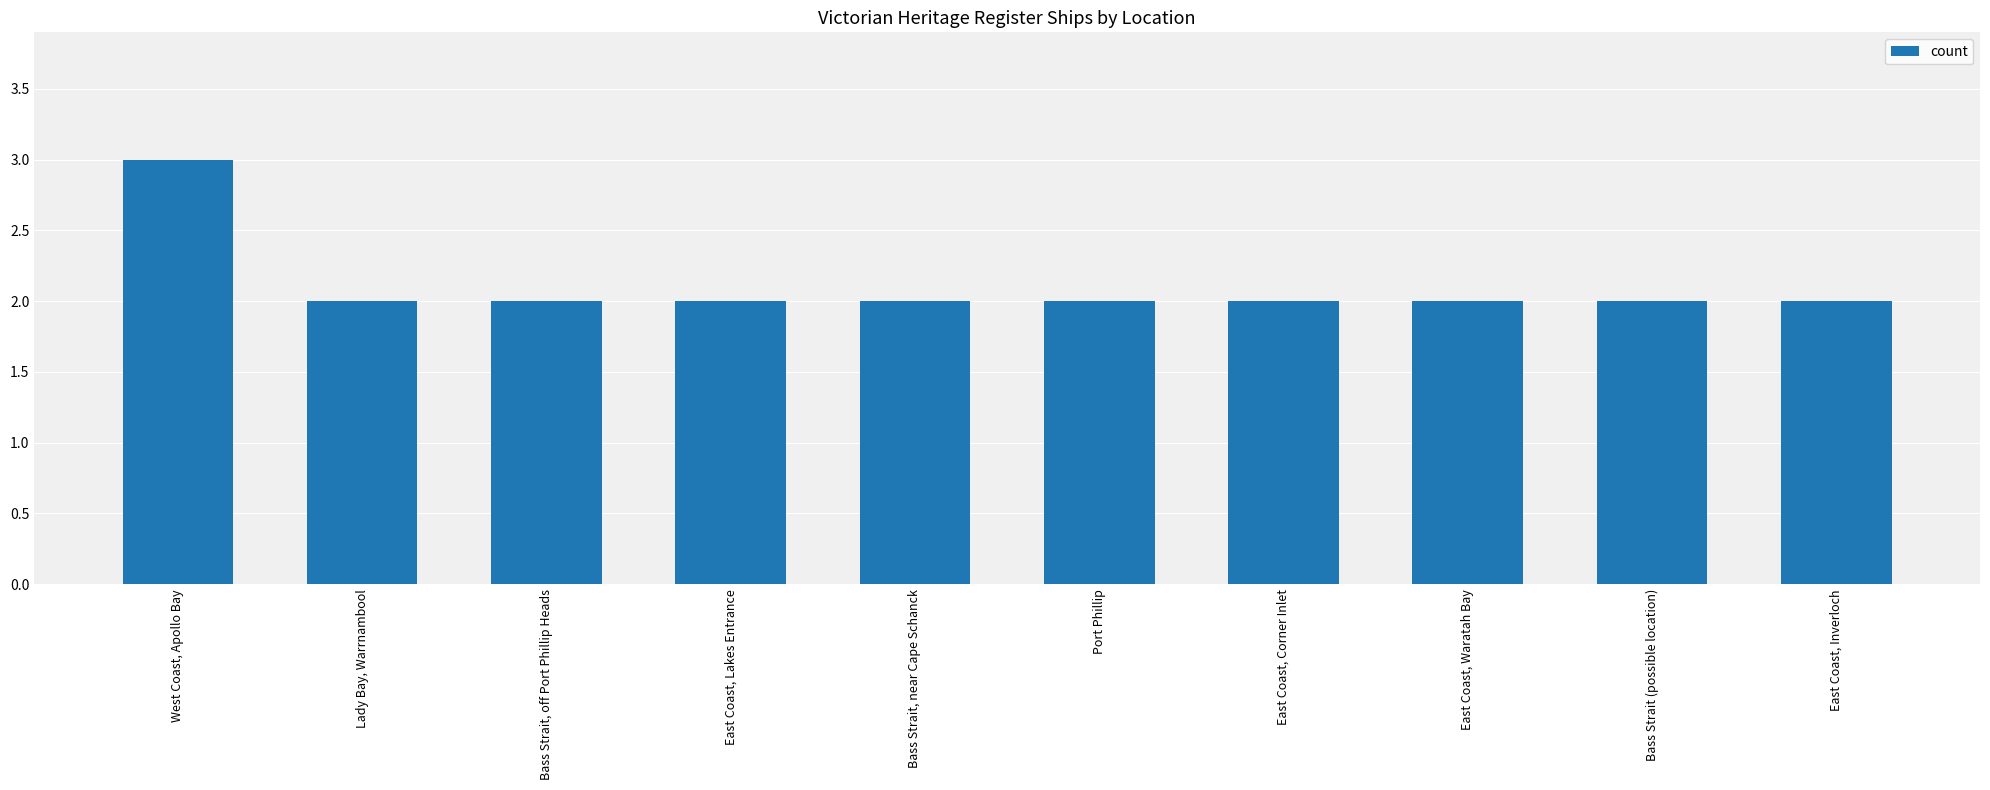

Reading left to right, list all the values displayed in this chart.

3	2	2	2	2	2	2	2	2	2